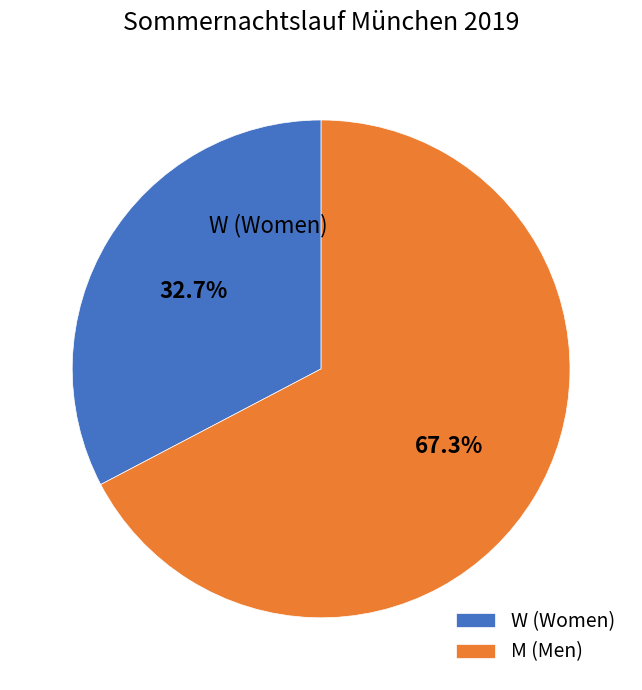

Which slice is the largest?

M